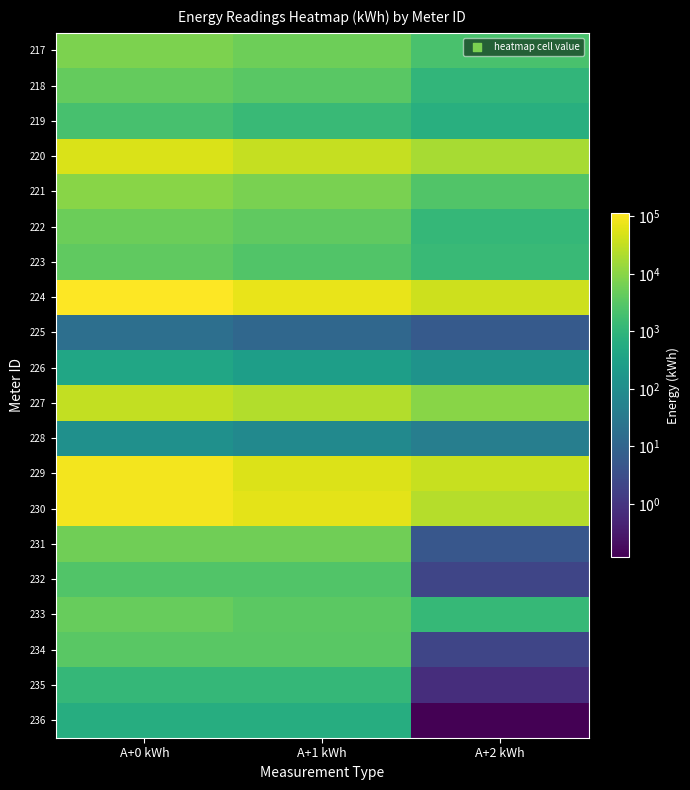

Reading left to right, transcribe all the data shown in this chart.

217: A+0 kWh=7625.4	A+1 kWh=5468.3	A+2 kWh=2157.1
218: A+0 kWh=4364.5	A+1 kWh=3345.4	A+2 kWh=1019.0
219: A+0 kWh=2047.8	A+1 kWh=1348.1	A+2 kWh=699.7
220: A+0 kWh=52369.3	A+1 kWh=34054.1	A+2 kWh=18315.1
221: A+0 kWh=9801.4	A+1 kWh=7087.3	A+2 kWh=2714.1
222: A+0 kWh=5069.5	A+1 kWh=3914.3	A+2 kWh=1155.2
223: A+0 kWh=3963.4	A+1 kWh=2621.7	A+2 kWh=1341.7
224: A+0 kWh=112786.2	A+1 kWh=72323.1	A+2 kWh=40463.1
225: A+0 kWh=17.9	A+1 kWh=12.0	A+2 kWh=5.9
226: A+0 kWh=411.9	A+1 kWh=269.9	A+2 kWh=142.0
227: A+0 kWh=32674.1	A+1 kWh=22695.6	A+2 kWh=9978.6
228: A+0 kWh=121.8	A+1 kWh=79.9	A+2 kWh=41.9
229: A+0 kWh=90431.3	A+1 kWh=54874.0	A+2 kWh=35557.3
230: A+0 kWh=86970.2	A+1 kWh=63188.1	A+2 kWh=23782.2
231: A+0 kWh=5607.5	A+1 kWh=5602.5	A+2 kWh=5.0
232: A+0 kWh=2747.9	A+1 kWh=2745.8	A+2 kWh=2.1
233: A+0 kWh=4685.2	A+1 kWh=3500.7	A+2 kWh=1184.4
234: A+0 kWh=3340.2	A+1 kWh=3338.1	A+2 kWh=2.1
235: A+0 kWh=1155.7	A+1 kWh=1155.0	A+2 kWh=0.7
236: A+0 kWh=644.7	A+1 kWh=644.6	A+2 kWh=0.1